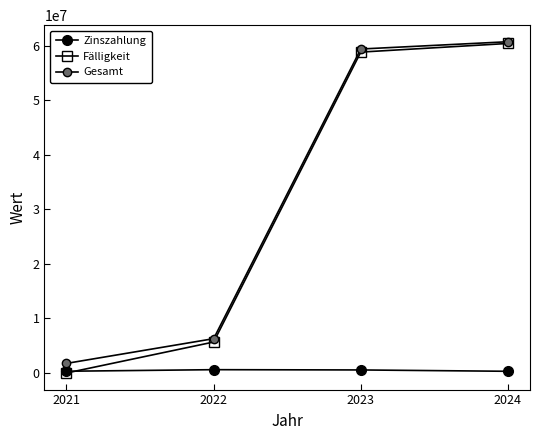

Count the number of data series in this chart.

3